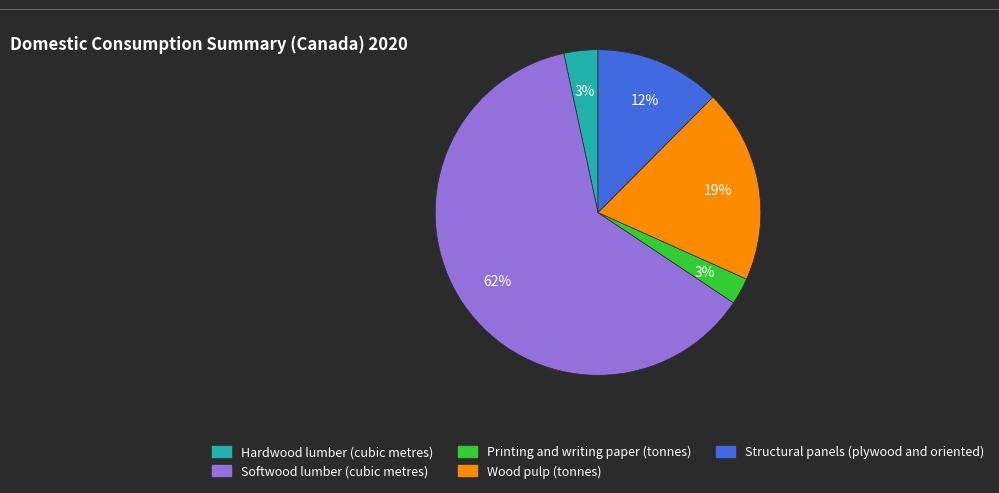

To the nearest percent, what portion does Structural panels (plywood and oriented) represent?

12%